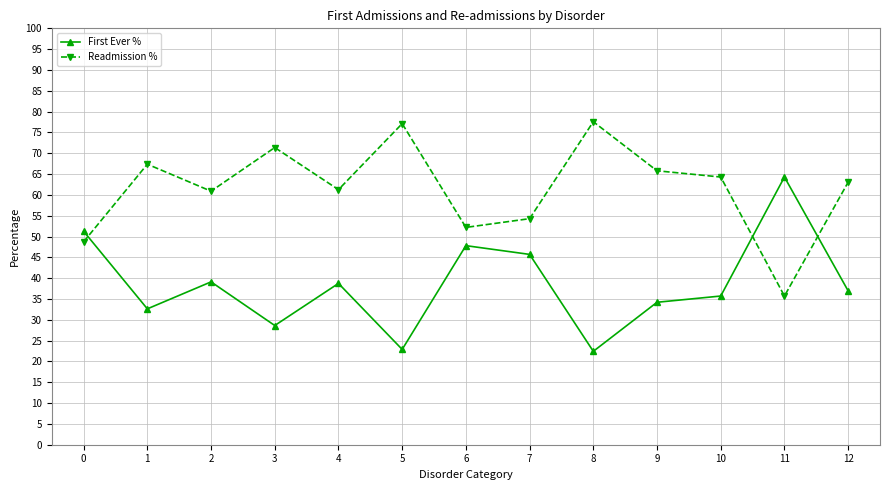

What is the difference between the maximum and minimum values in the First Ever % series?

41.9